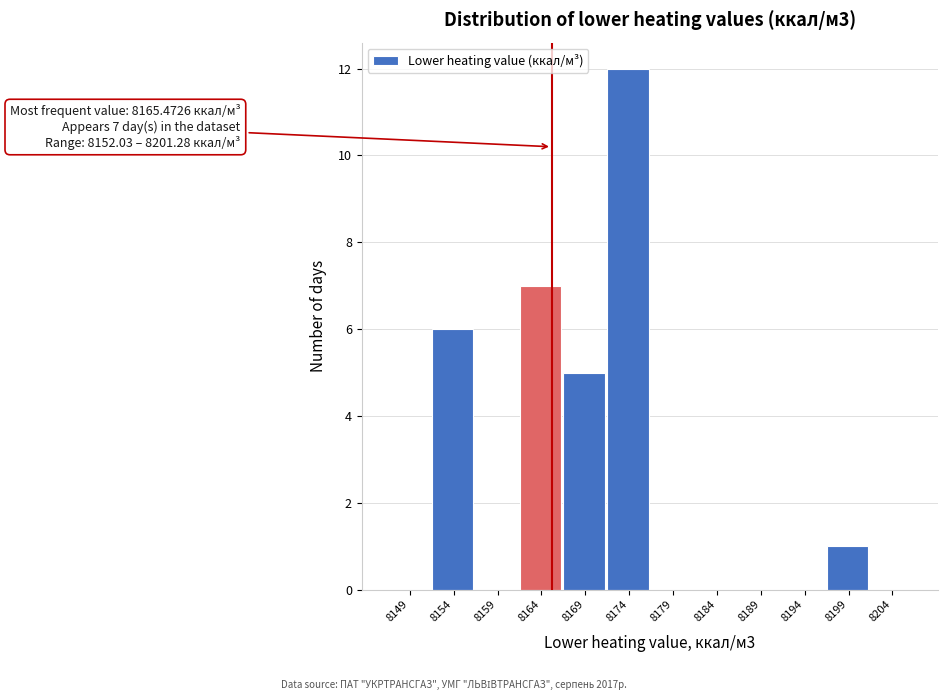

Over which range of the x-axis is the bar tallest?

8171.5 to 8176.5